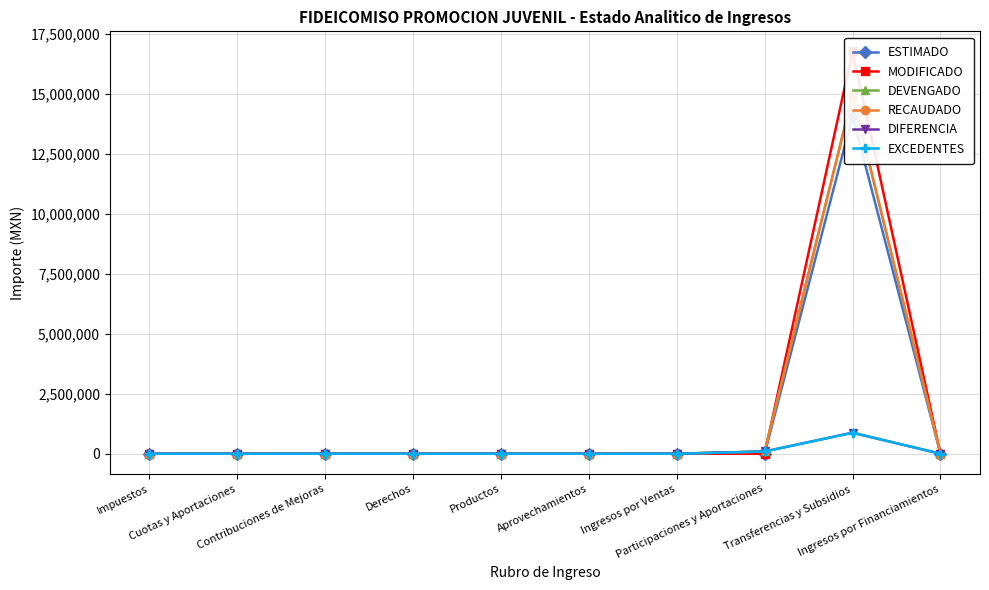

True or false: EXCEDENTES has more than 2 interior local peaks.

False